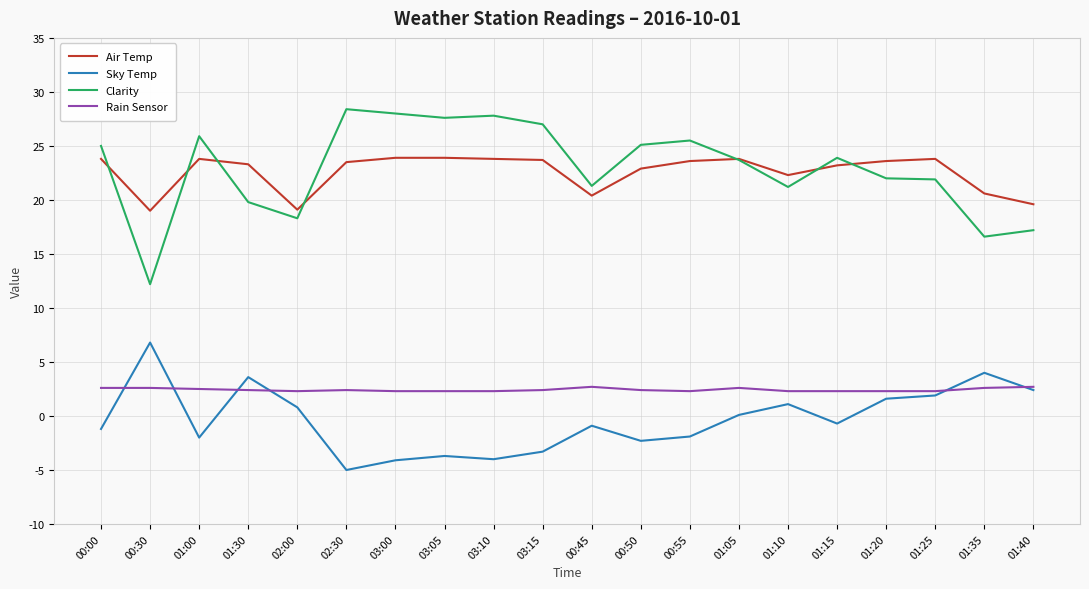

True or false: Sky Temp and Clarity intersect in this chart.

False